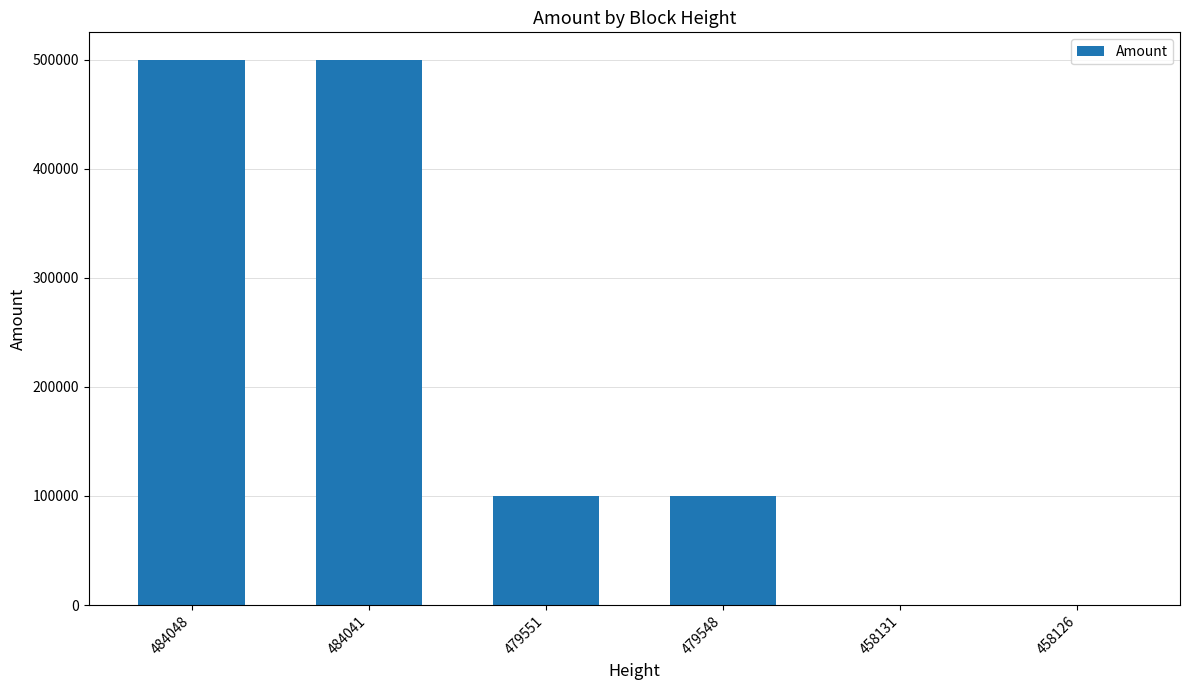

Approximately how many times larger is the value at 479548 compared to 458126?

5000.0